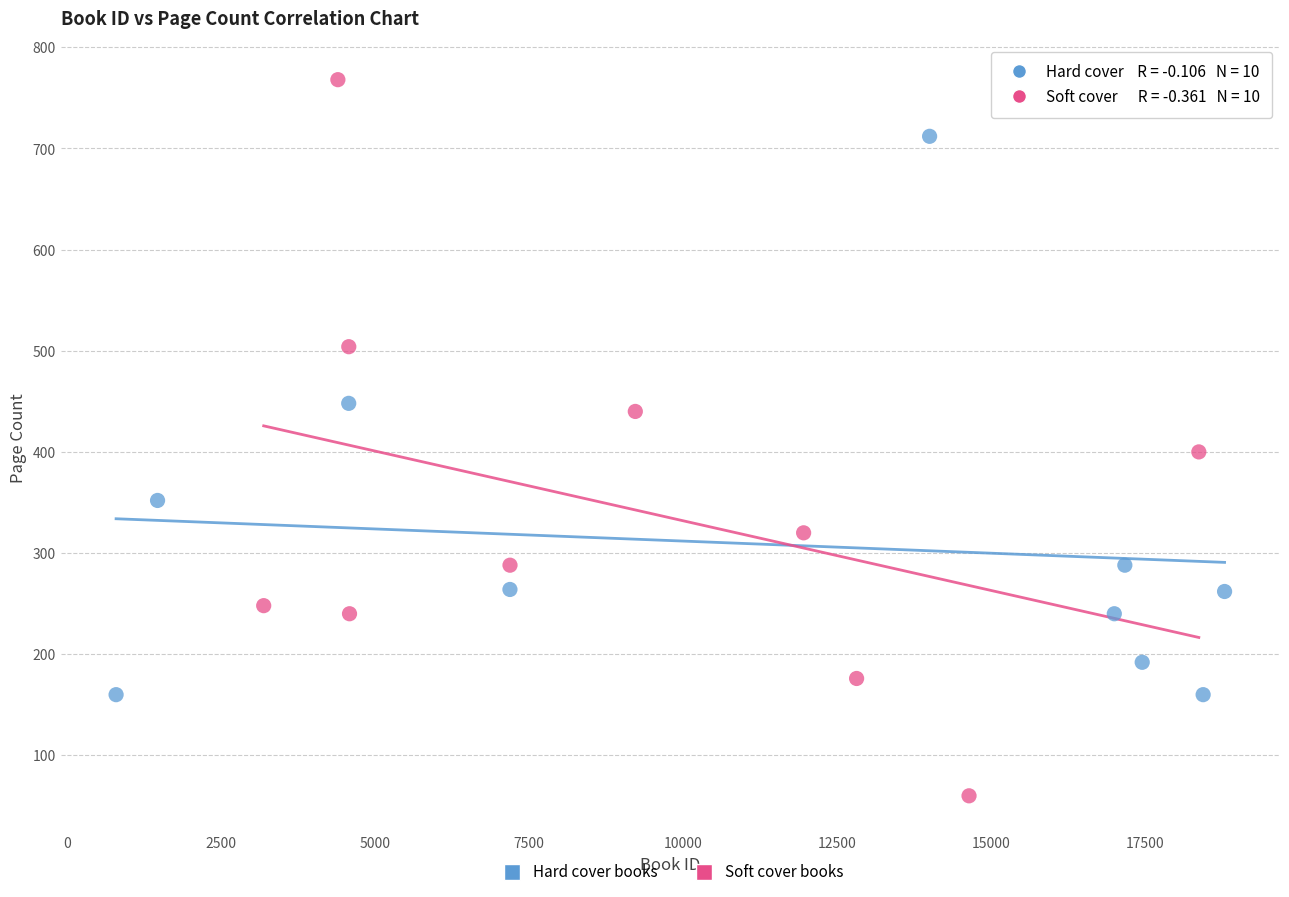

What are all the series names shown in the legend?

Hard cover books, Soft cover books